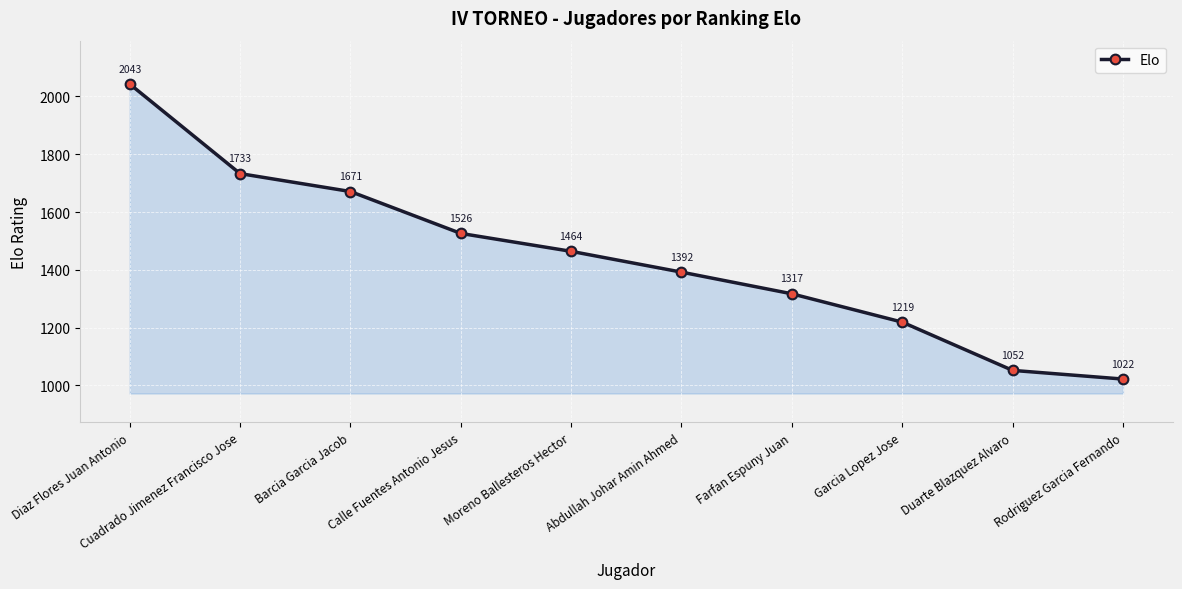

List the labels in order of value, smallest first.

Rodriguez Garcia Fernando, Duarte Blazquez Alvaro, Garcia Lopez Jose, Farfan Espuny Juan, Abdullah Johar Amin Ahmed, Moreno Ballesteros Hector, Calle Fuentes Antonio Jesus, Barcia Garcia Jacob, Cuadrado Jimenez Francisco Jose, Diaz Flores Juan Antonio